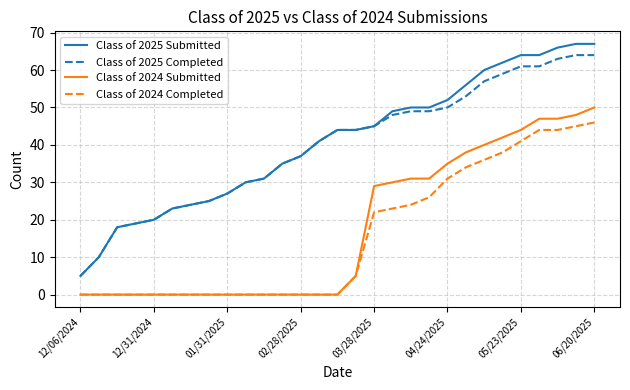

Which series has the widest spread of values?

Class of 2025 Submitted